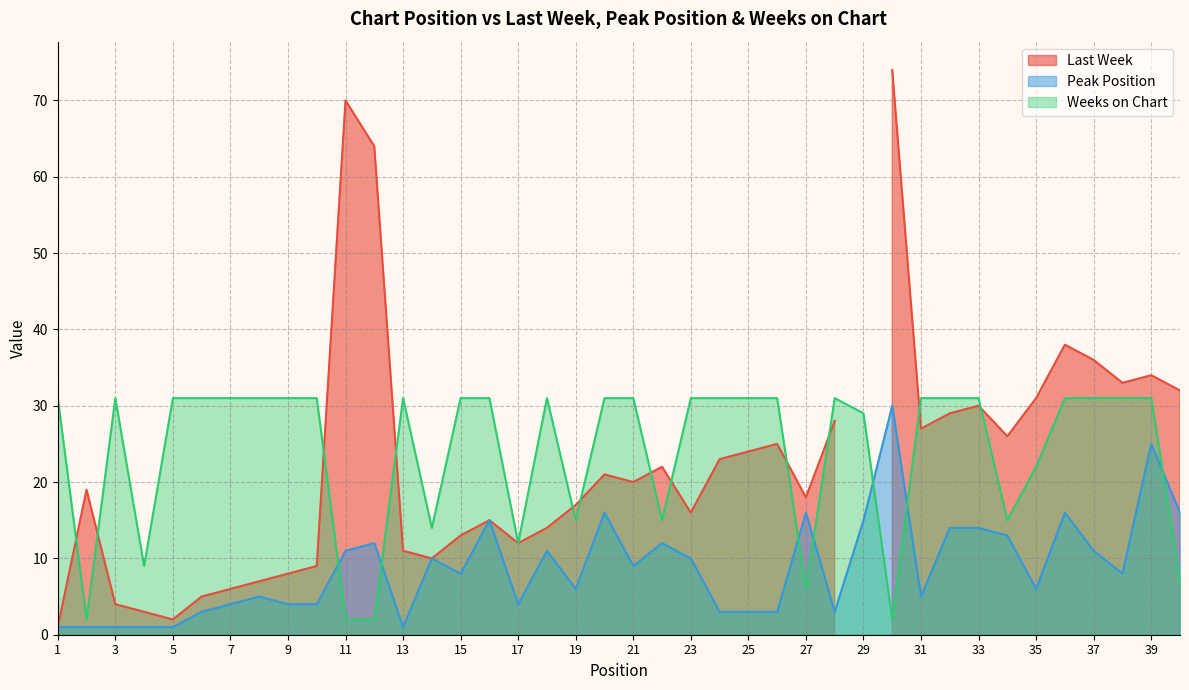

At which category does Weeks on Chart reach its first local peak?

3